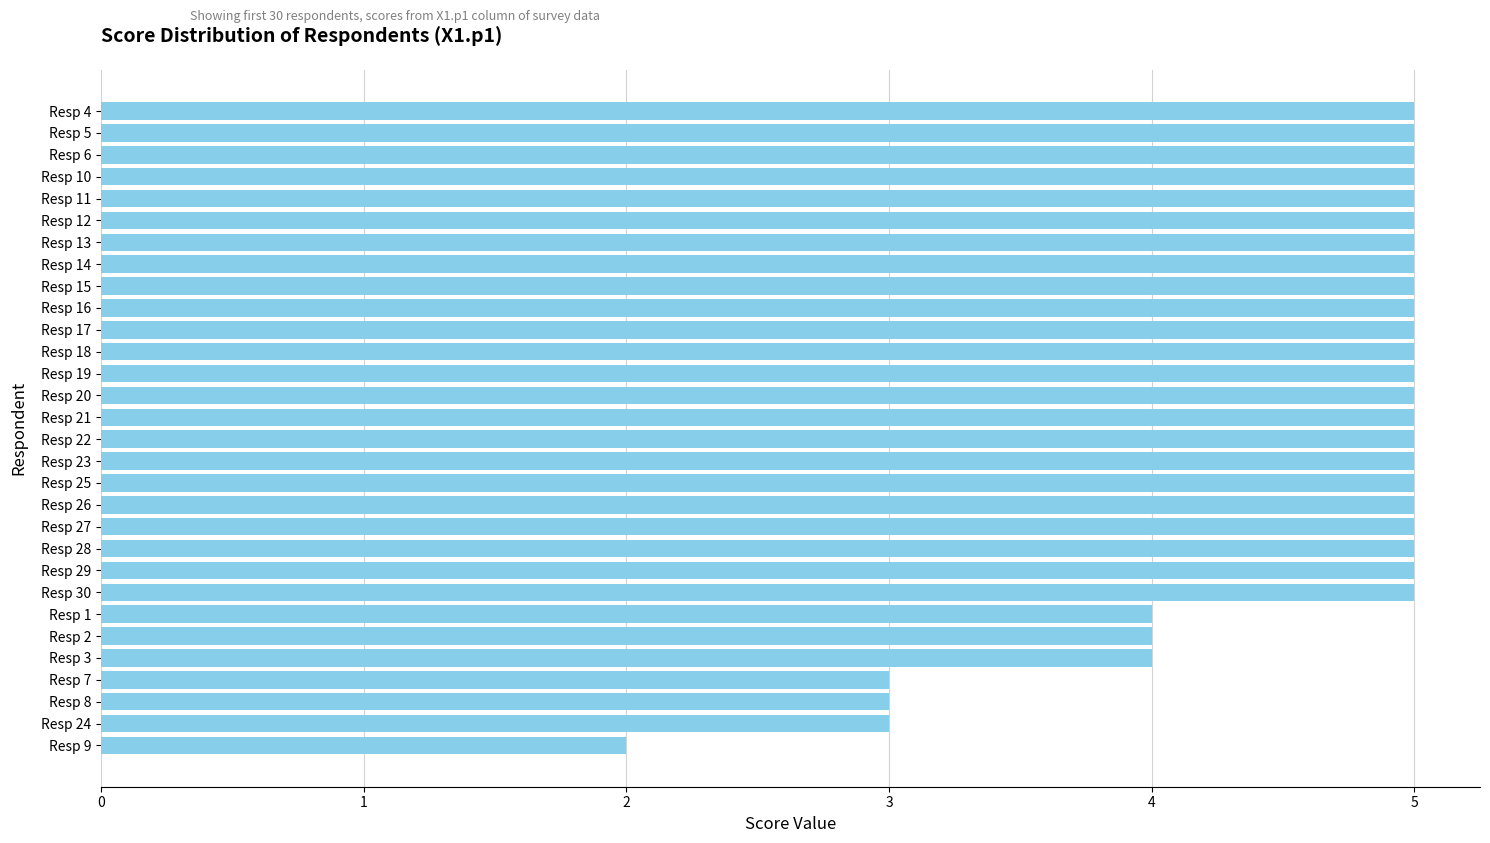

Which has a higher value, Resp 28 or Resp 1?

Resp 28